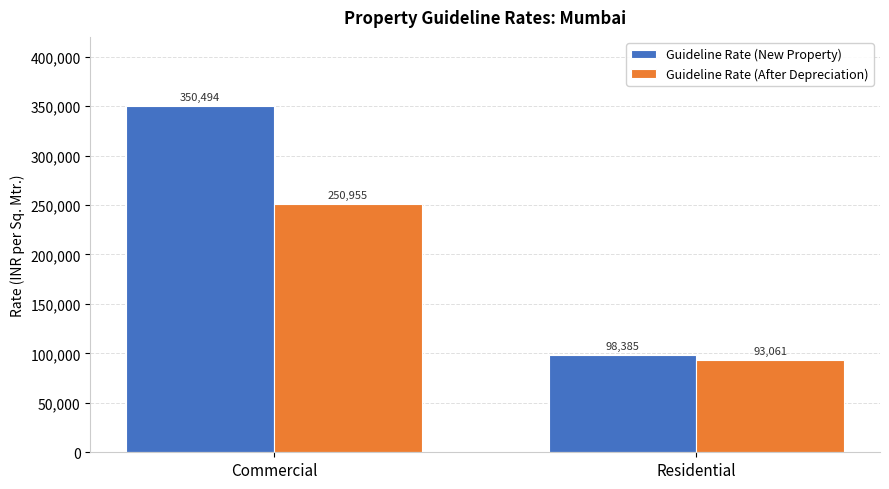

What is the spread (max minus min) of values at Residential?

5324.0